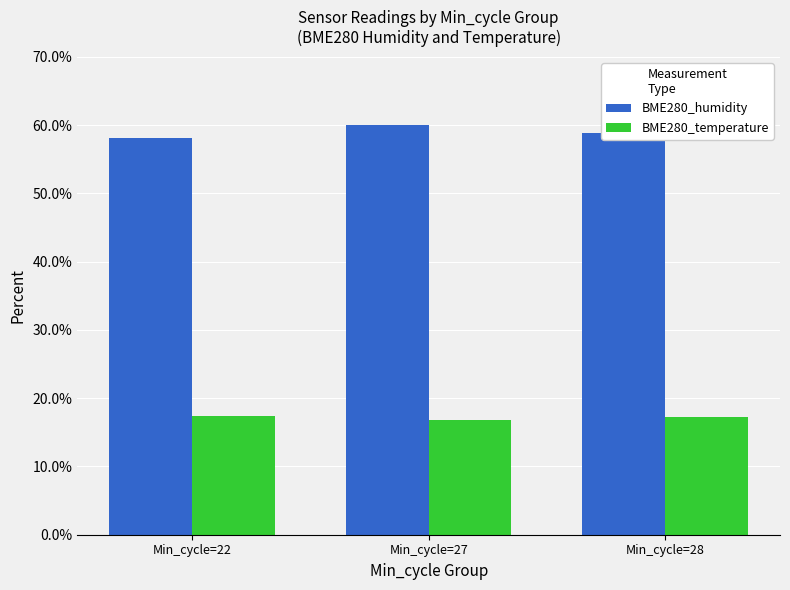

At Min_cycle=22, list the series in order from smallest to largest.

BME280_temperature, BME280_humidity